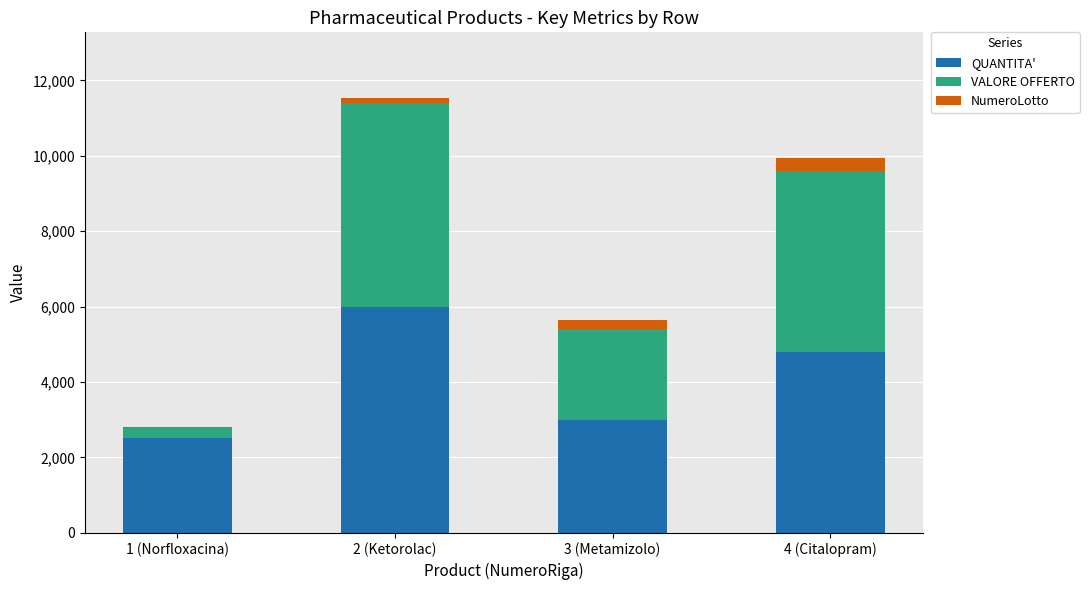

What is the lowest value of the QUANTITA' series?

2520